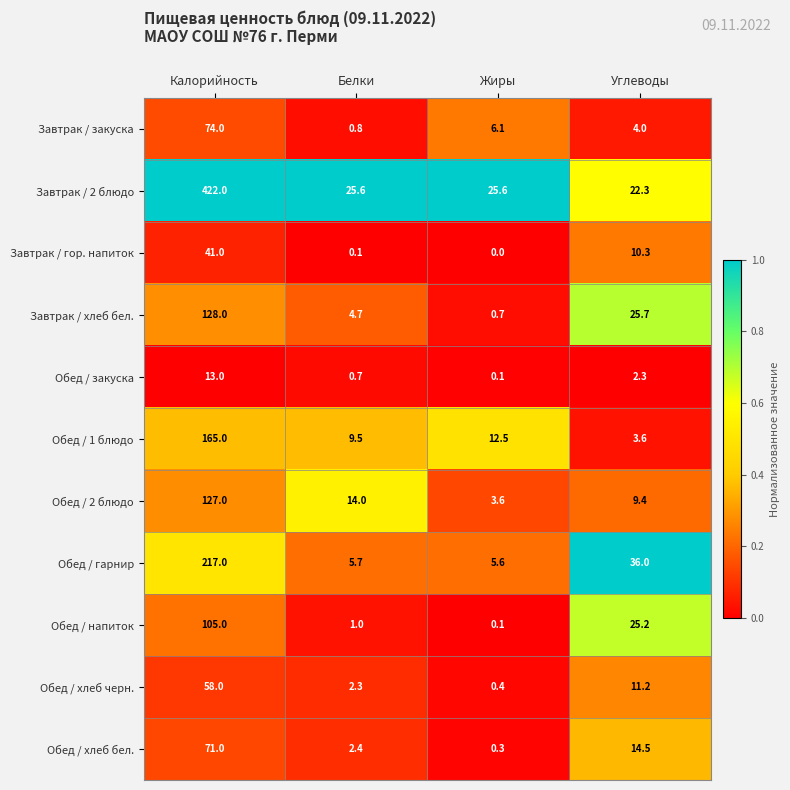

List the labels in order of Завтрак / хлеб бел. value, largest first.

Калорийность, Углеводы, Белки, Жиры